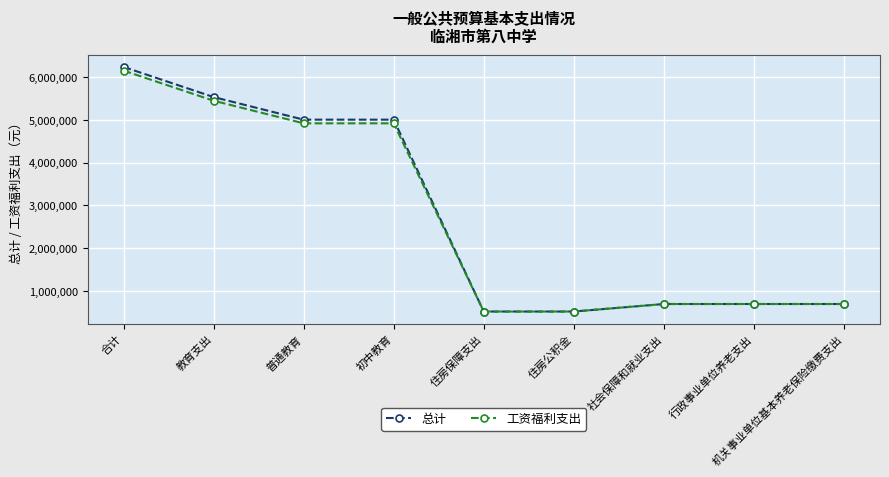

True or false: 总计 has more than 2 interior local peaks.

False